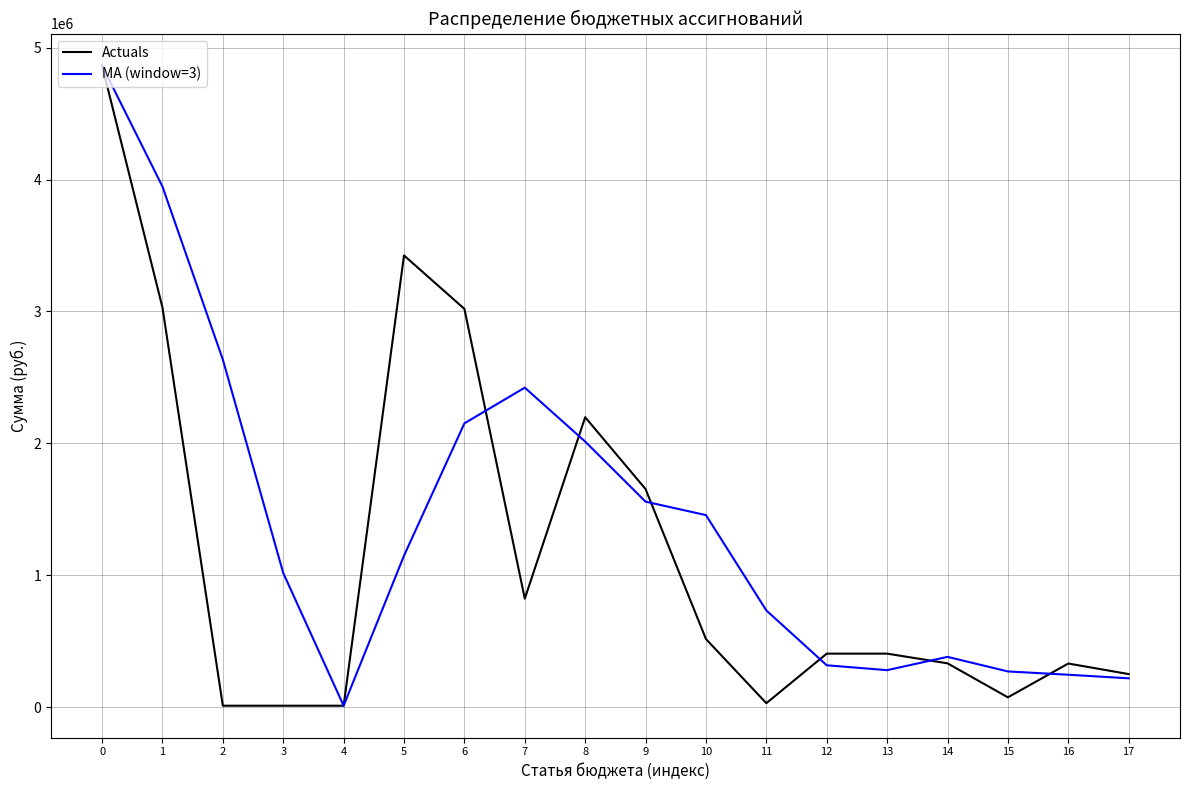

Which series changed the most between 2 and 8?

Actuals